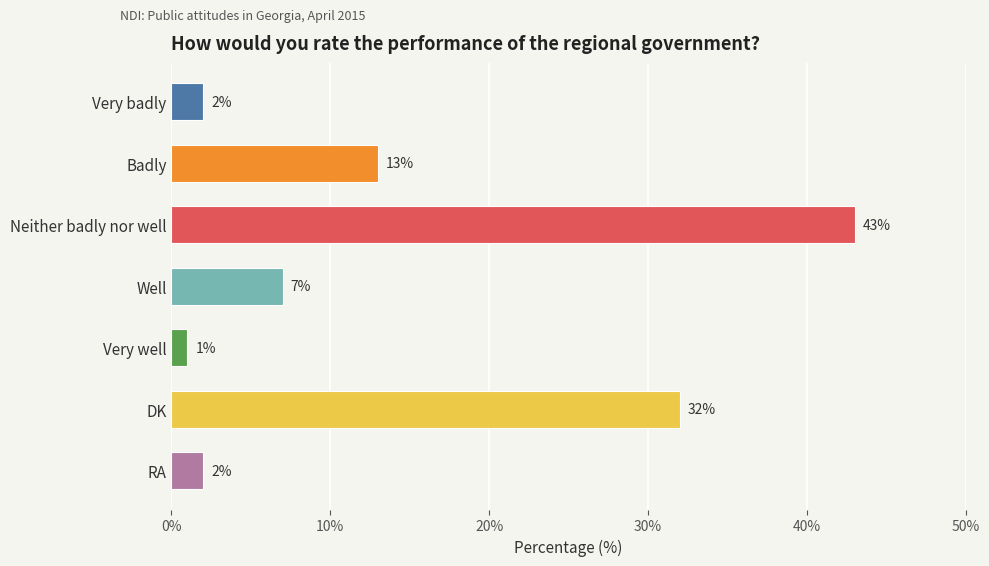

How many series are shown in this chart?

1